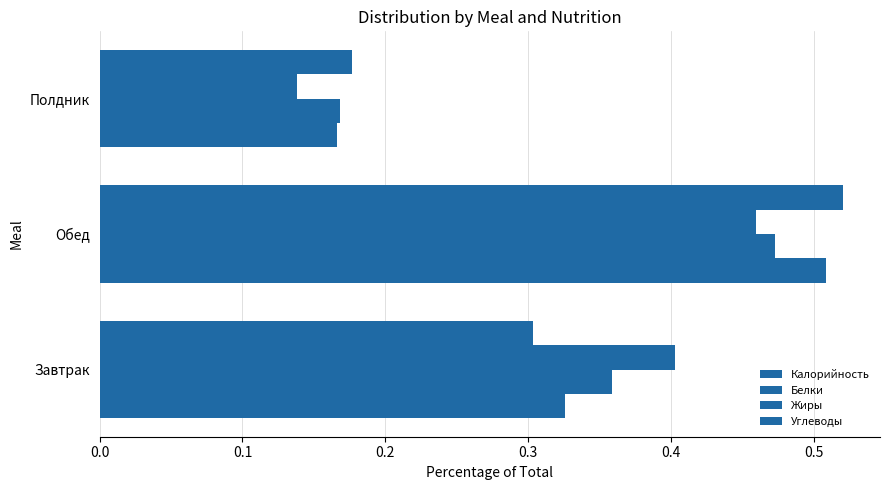

How many data points does each series have?

3